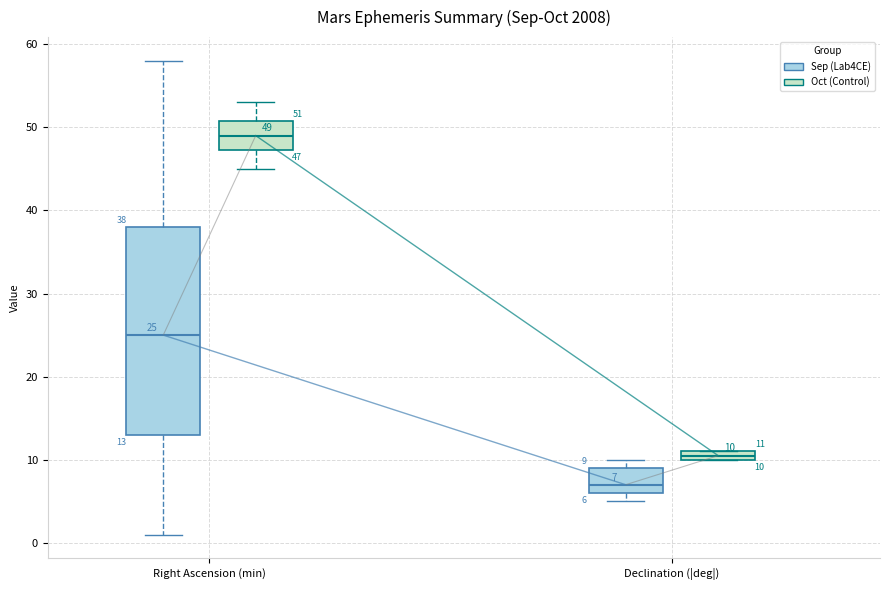

Which box is the tallest, from its lower edge to its upper edge?

Right Ascension (min) (Sep (Lab4CE))